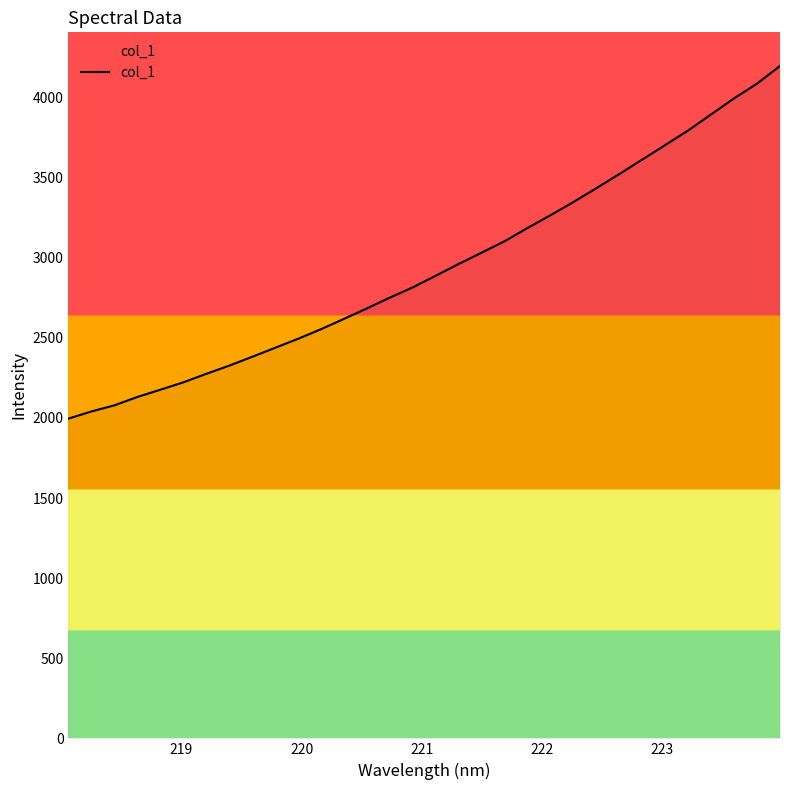

Reading right to left, extract all data points from this chart.

4196.6	4086.5	3994.6	3894.6	3794.6	3703.5	3613.0	3522.6	3434.6	3347.8	3265.5	3185.9	3103.2	3031.8	2961.5	2887.7	2815.2	2751.3	2684.0	2618.3	2554.0	2494.0	2437.7	2381.4	2326.2	2275.0	2222.0	2175.8	2130.6	2078.4	2040.3	1995.5